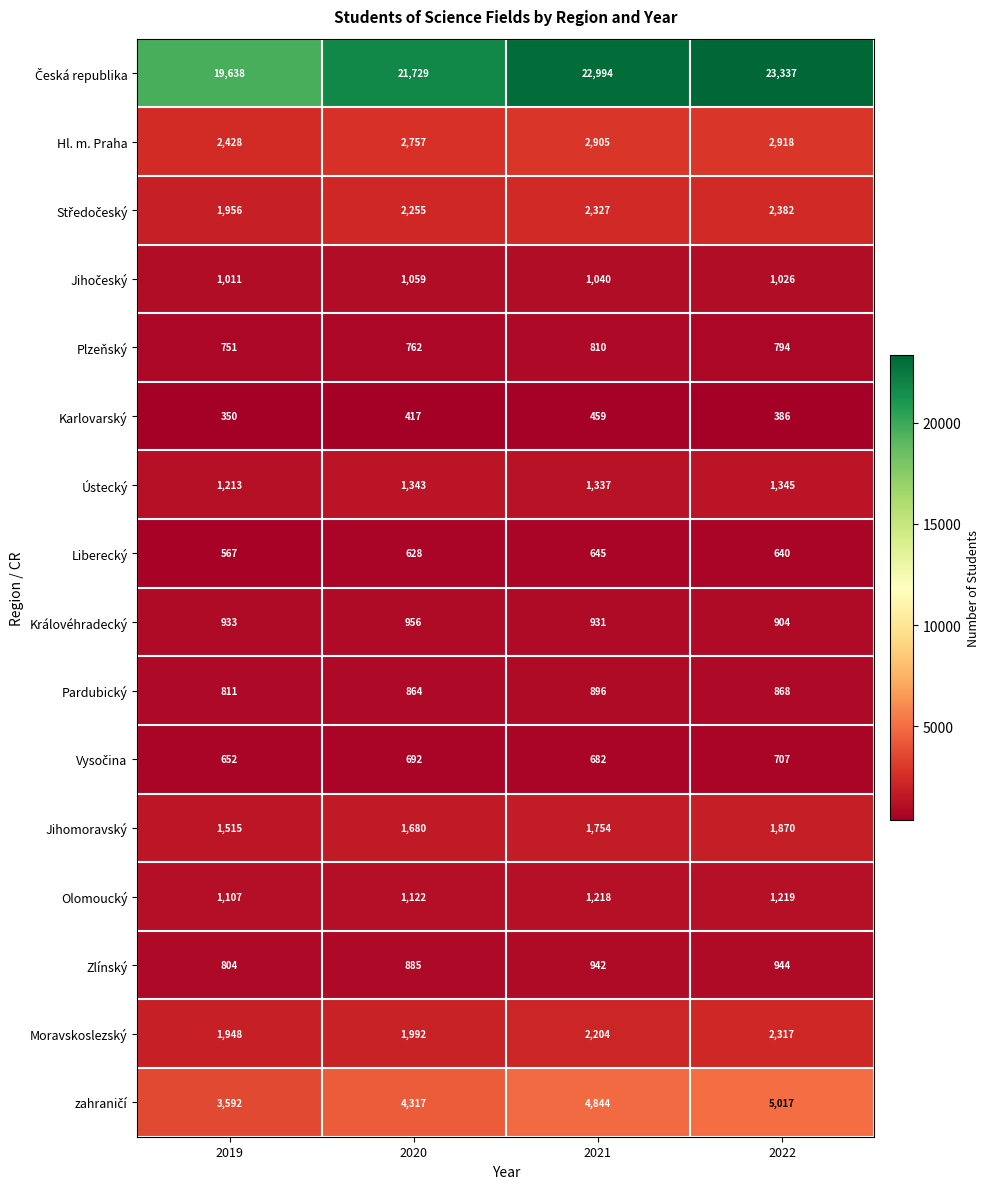

At which category is the sum across all series the highest?

2022